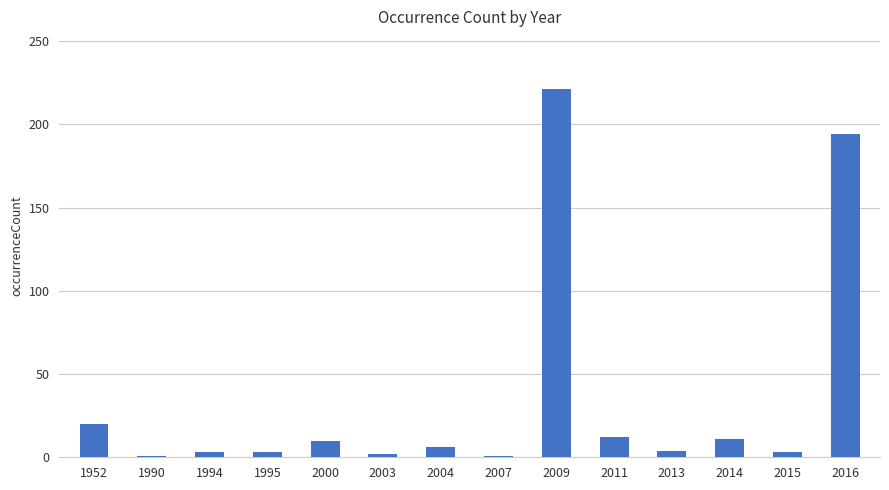

What is the change in value from 2000 to 2004?

-4